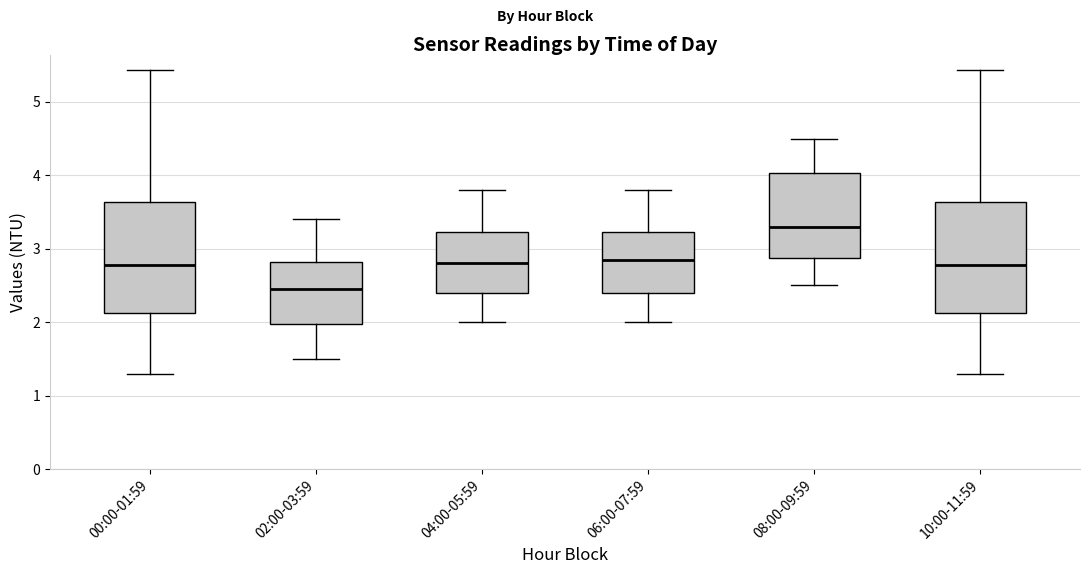

Reading left to right, read every box against the y-axis: the position of its median line, the range the box covers, and the ends of its whiskers. The values are not printed on the chart, so give them approximately, as read against the axis.

00:00-01:59: median 2.8, box 2.1 to 3.6, whiskers 1.3 to 5.4
02:00-03:59: median 2.5, box 2.0 to 2.8, whiskers 1.5 to 3.4
04:00-05:59: median 2.8, box 2.4 to 3.2, whiskers 2.0 to 3.8
06:00-07:59: median 2.9, box 2.4 to 3.2, whiskers 2.0 to 3.8
08:00-09:59: median 3.3, box 2.9 to 4.0, whiskers 2.5 to 4.5
10:00-11:59: median 2.8, box 2.1 to 3.6, whiskers 1.3 to 5.4